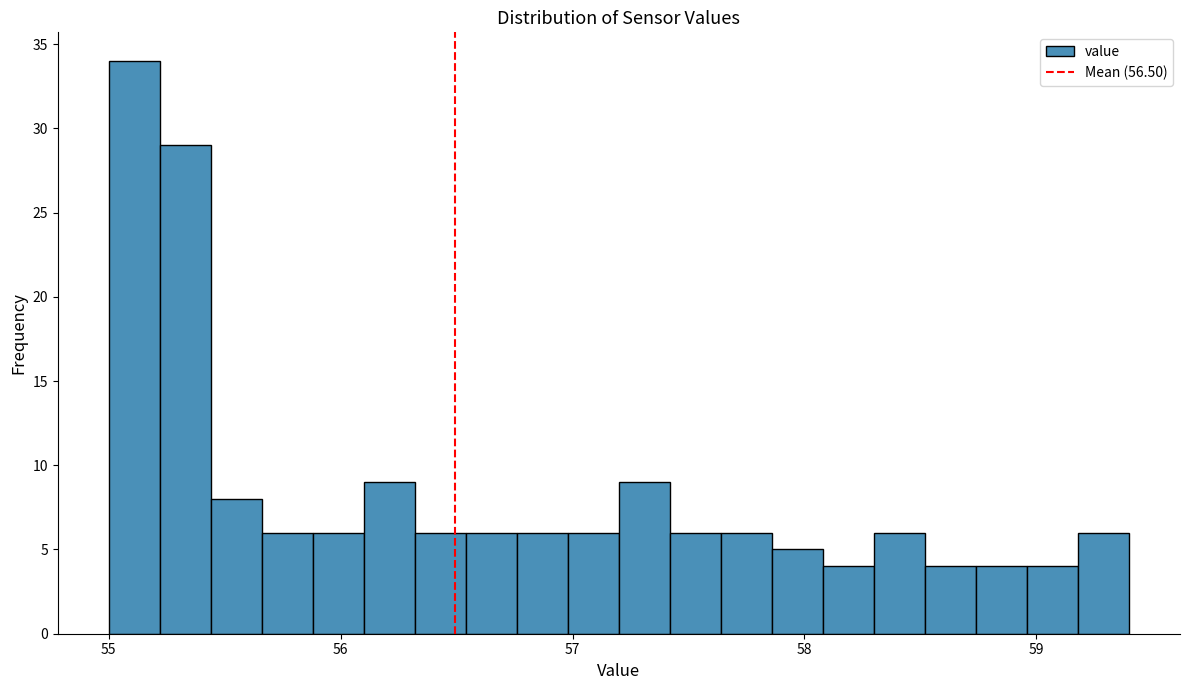

Around what value on the x-axis is the tallest bar? Give the approximate position of its centre, as read against the axis.

55.1